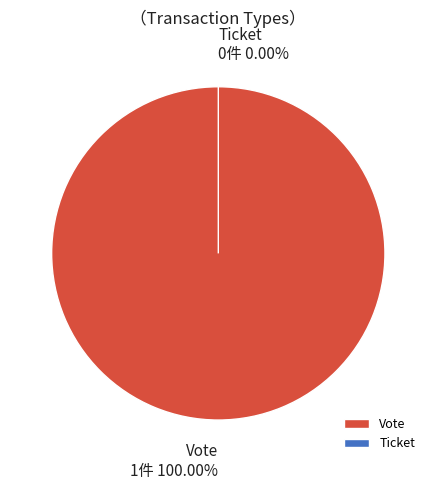

Which slice represents more than half of the pie?

Vote